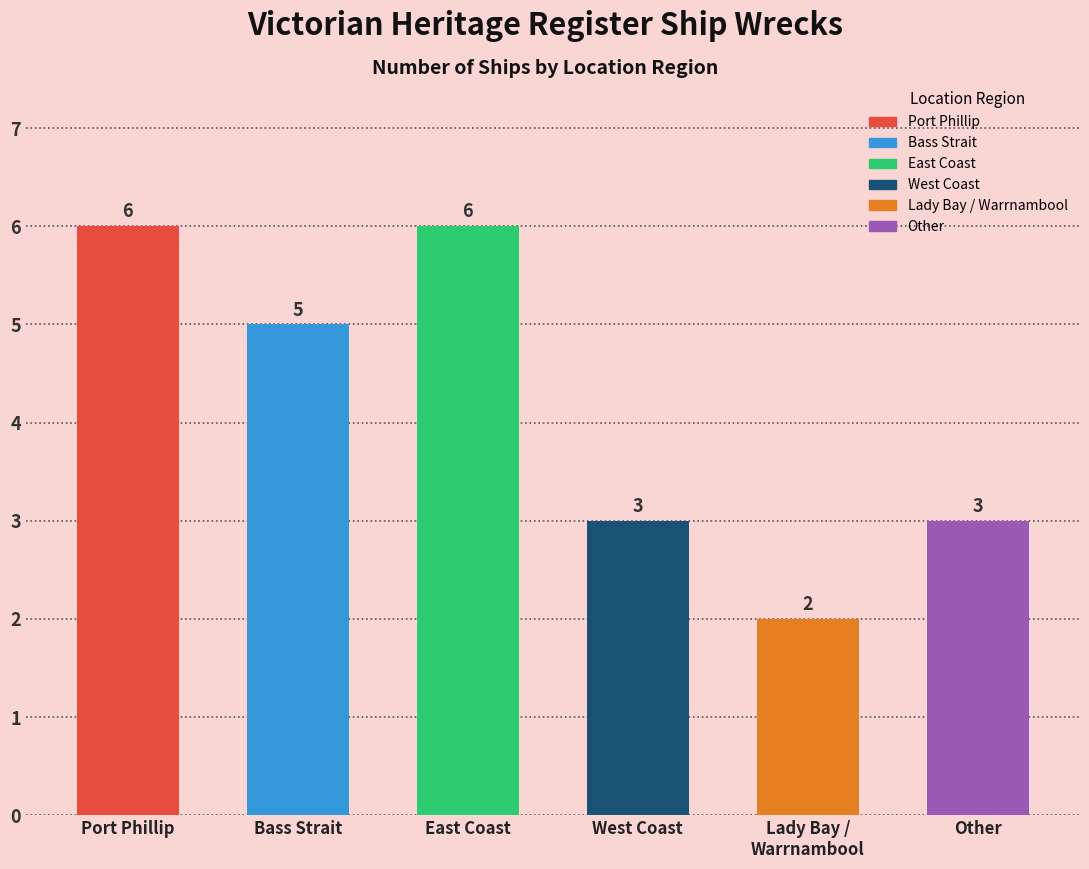

What is the change in value from East Coast to Other?

-3